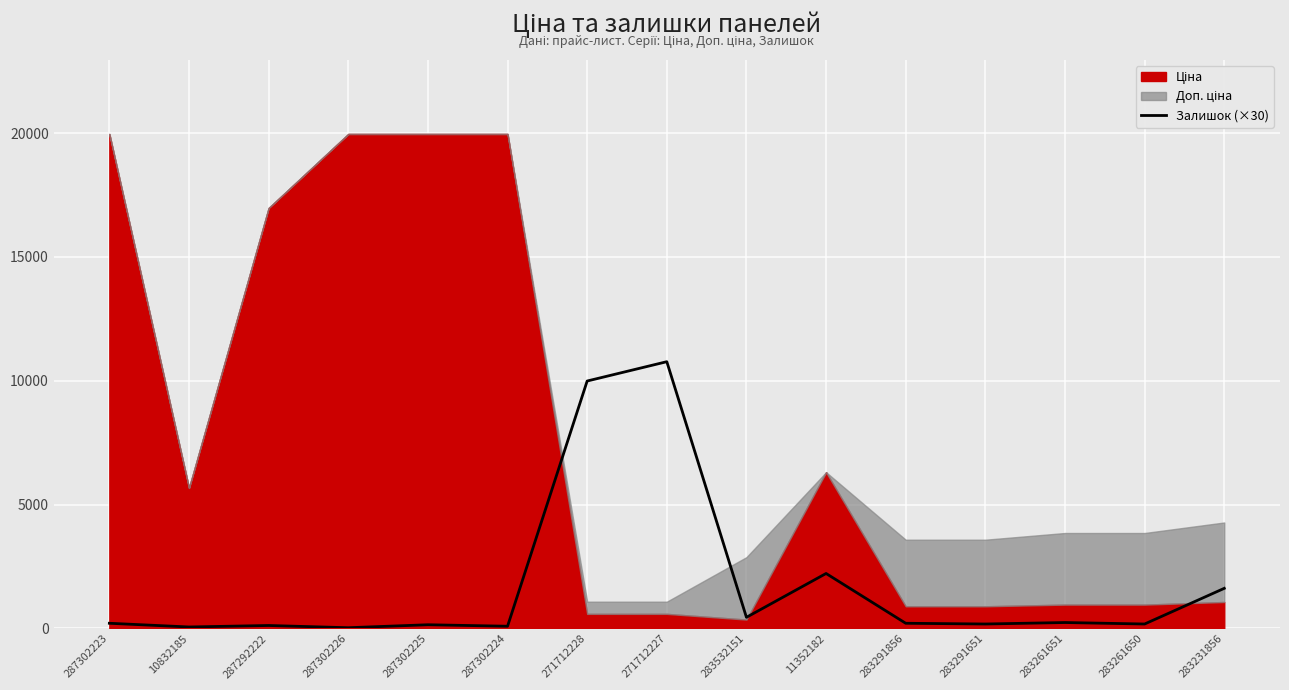

What is the minimum value shown in the chart?

30